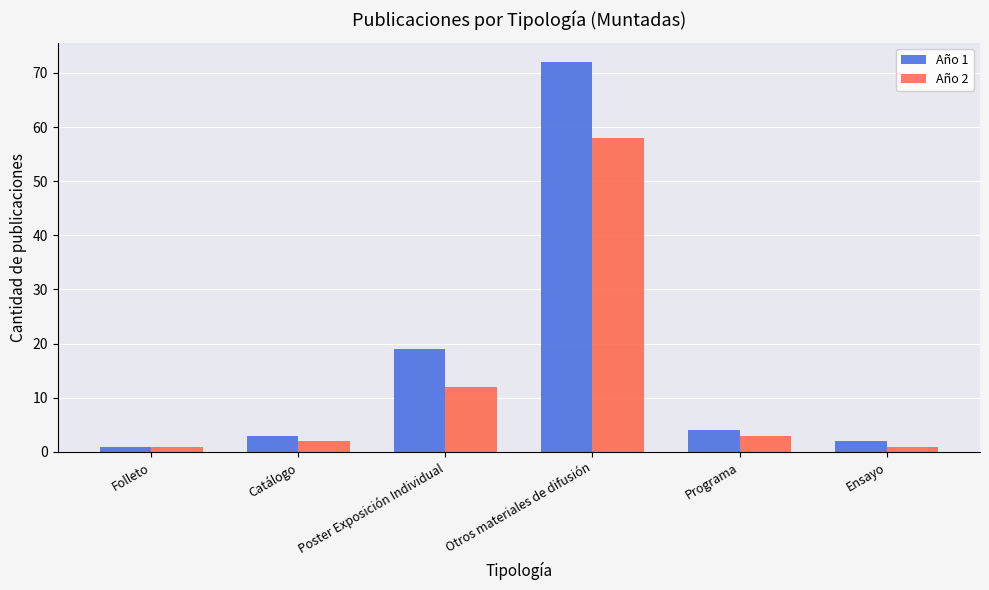

True or false: Año 1 has a value of 72 at Otros materiales de difusión.

True